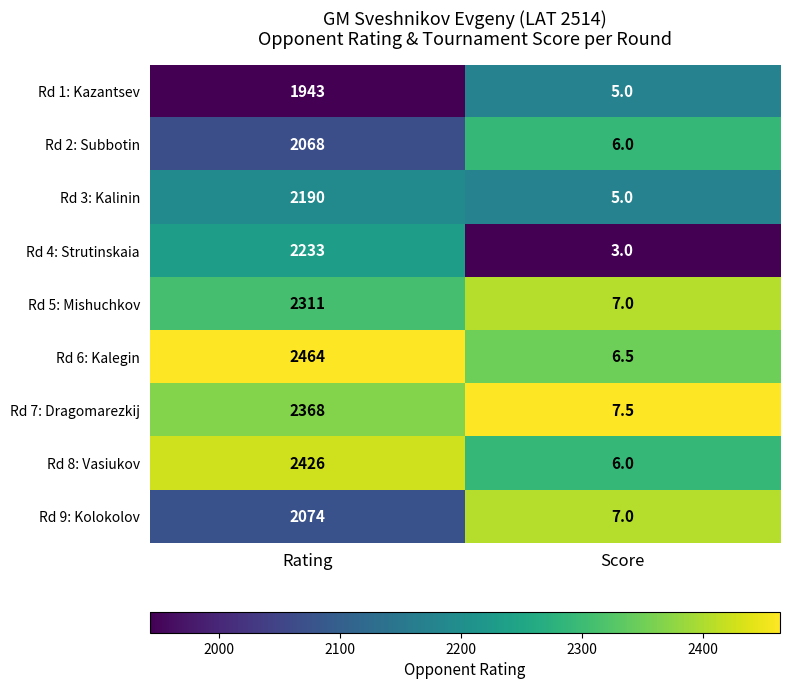

List the series in order of their peak value, lowest first.

Rd 1: Kazantsev, Rd 2: Subbotin, Rd 9: Kolokolov, Rd 3: Kalinin, Rd 4: Strutinskaia, Rd 5: Mishuchkov, Rd 7: Dragomarezkij, Rd 8: Vasiukov, Rd 6: Kalegin